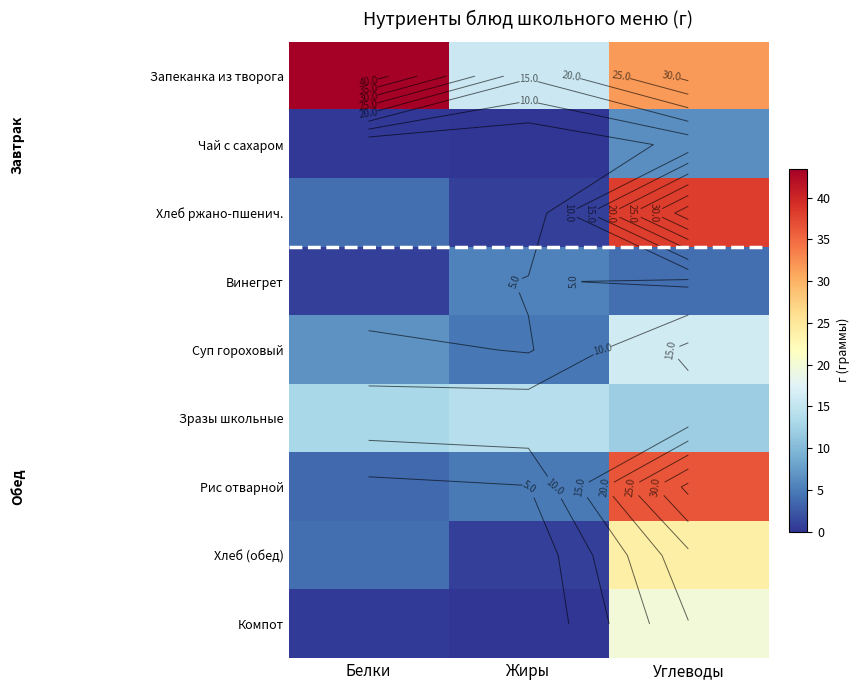

What is the spread (max minus min) of values at Жиры?

15.7